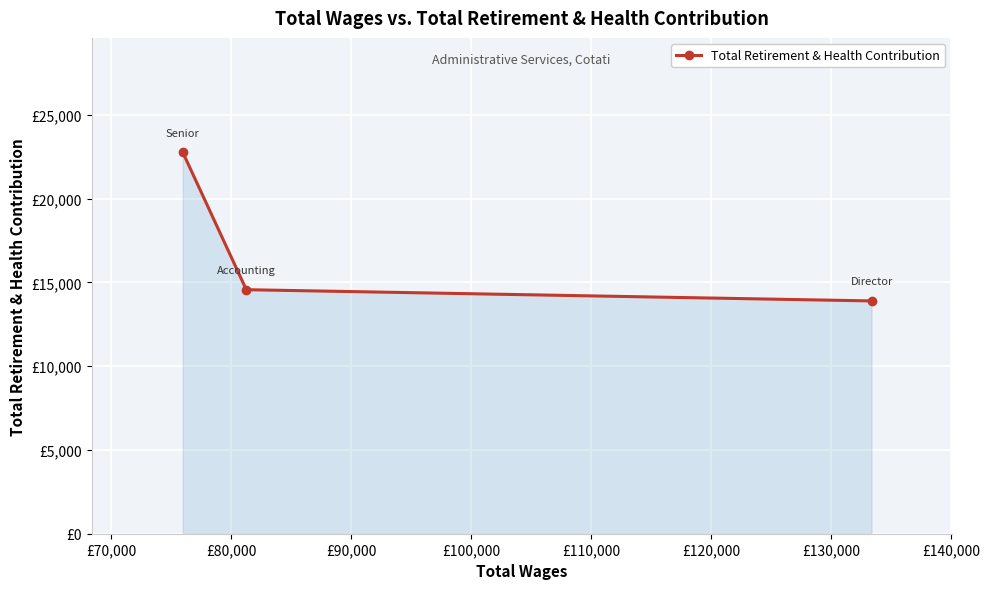

Does the chart have visible grid lines?

Yes